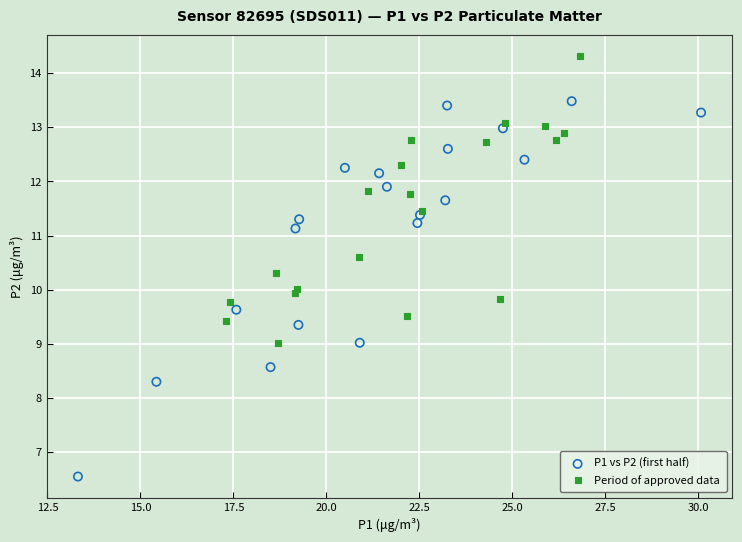

What are all the series names shown in the legend?

P1 vs P2 (first half), Period of approved data